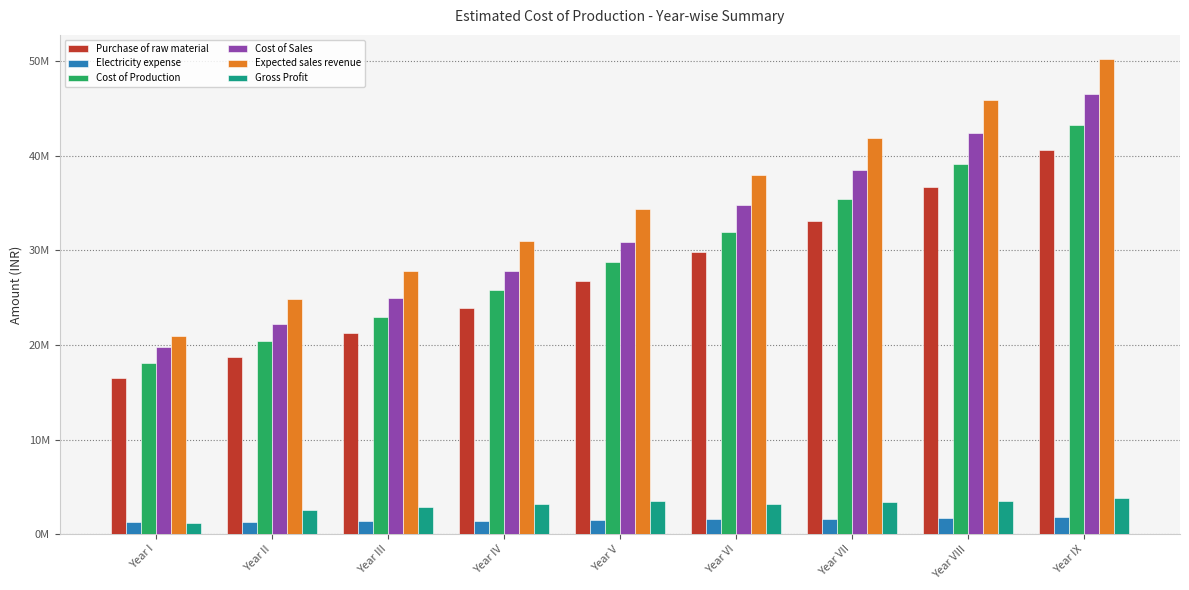

Rank the series at Year IX from highest to lowest value.

Expected sales revenue, Cost of Sales, Cost of Production, Purchase of raw material, Gross Profit, Electricity expense